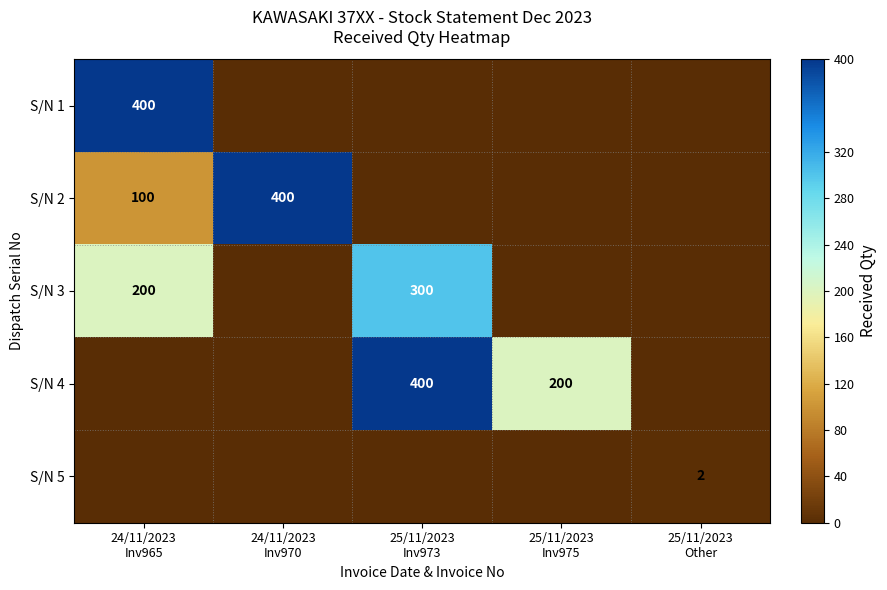

True or false: S/N 3 has a value of 0 at 25/11/2023 Inv975.

True